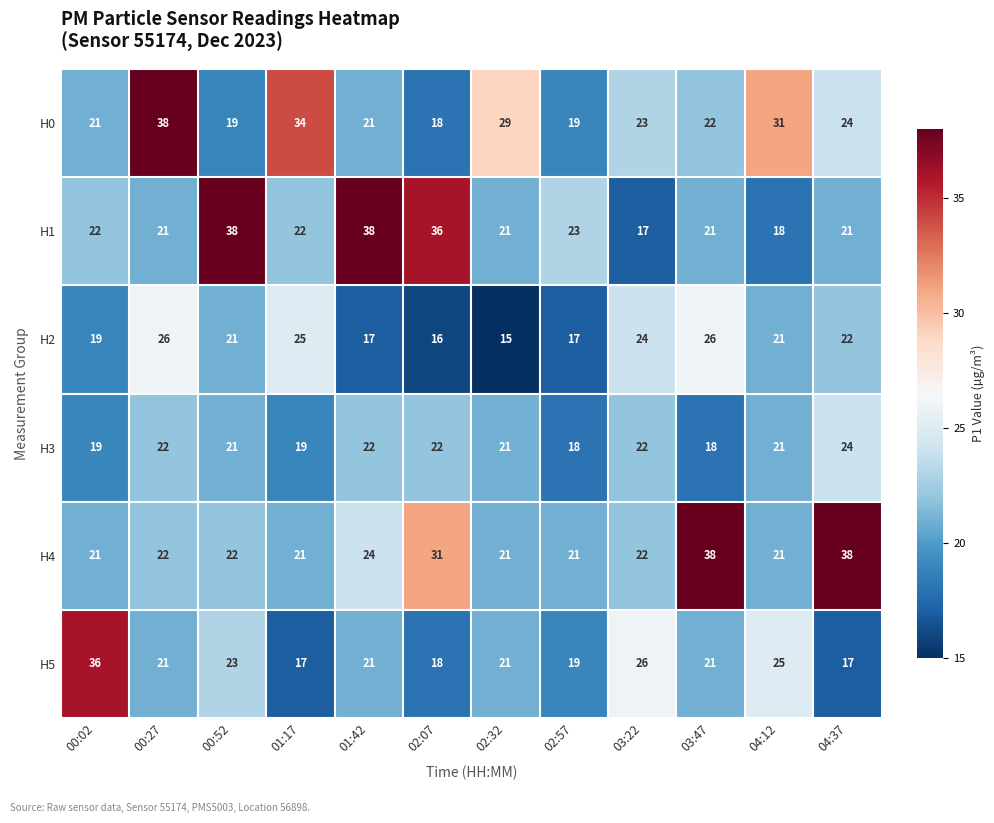

What is the spread (max minus min) of values at 03:22?

9